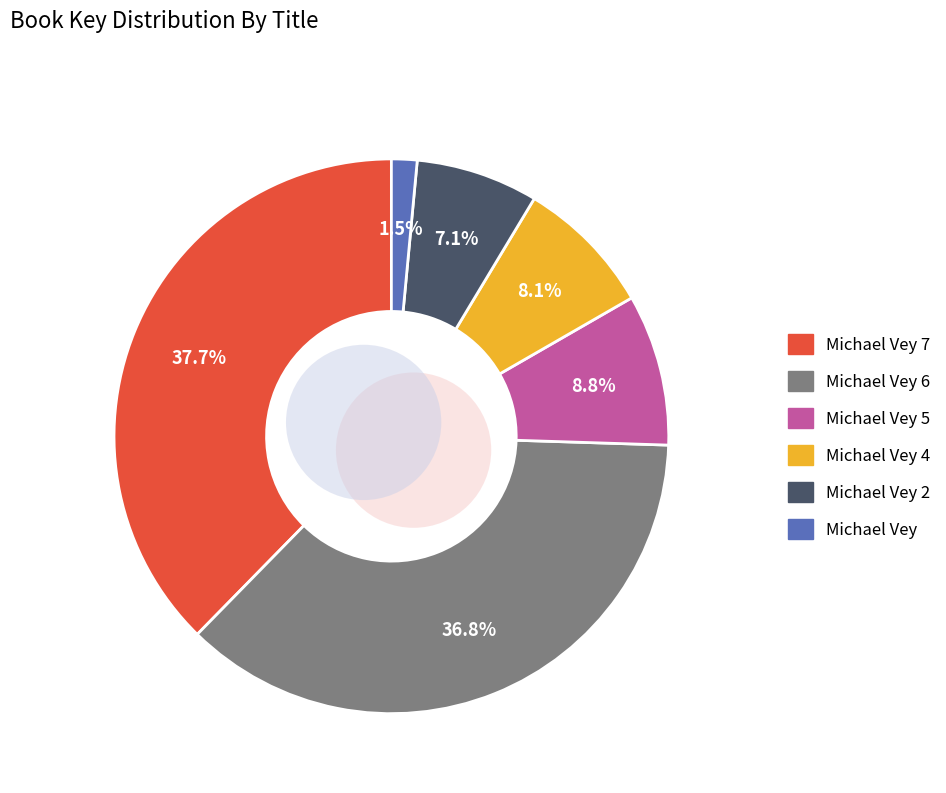

To the nearest percent, what percentage of the pie is Michael Vey 7?

38%